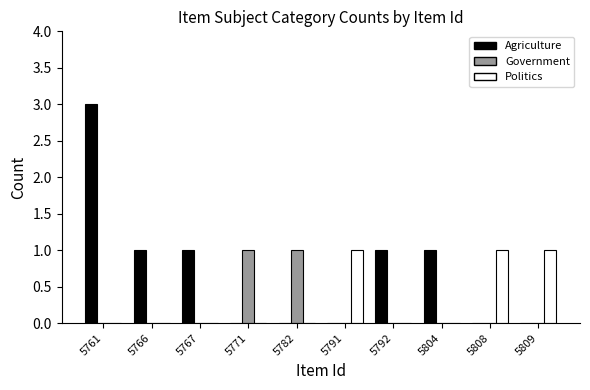

Is it true that Government equals 0 at 5809?

True